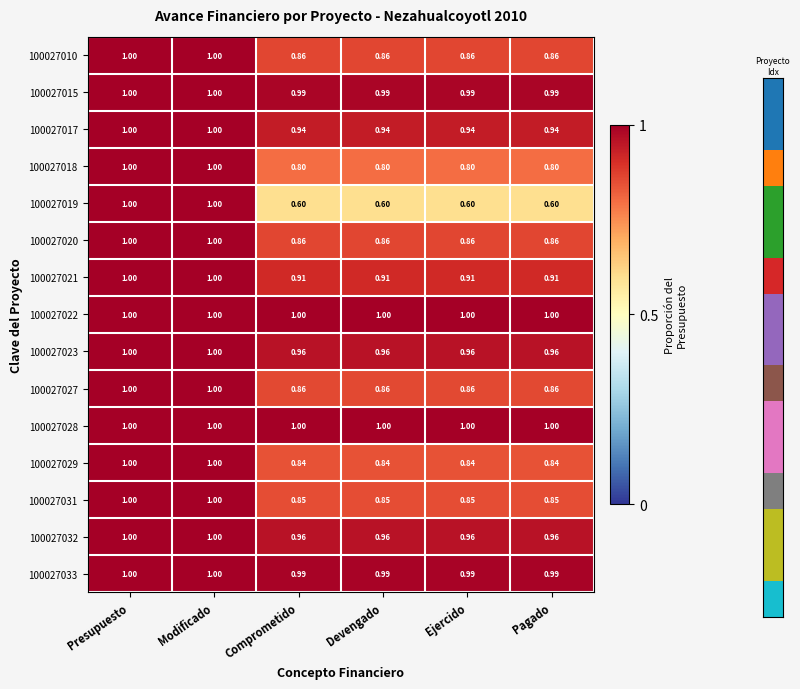

Count the number of categories in the chart.

6